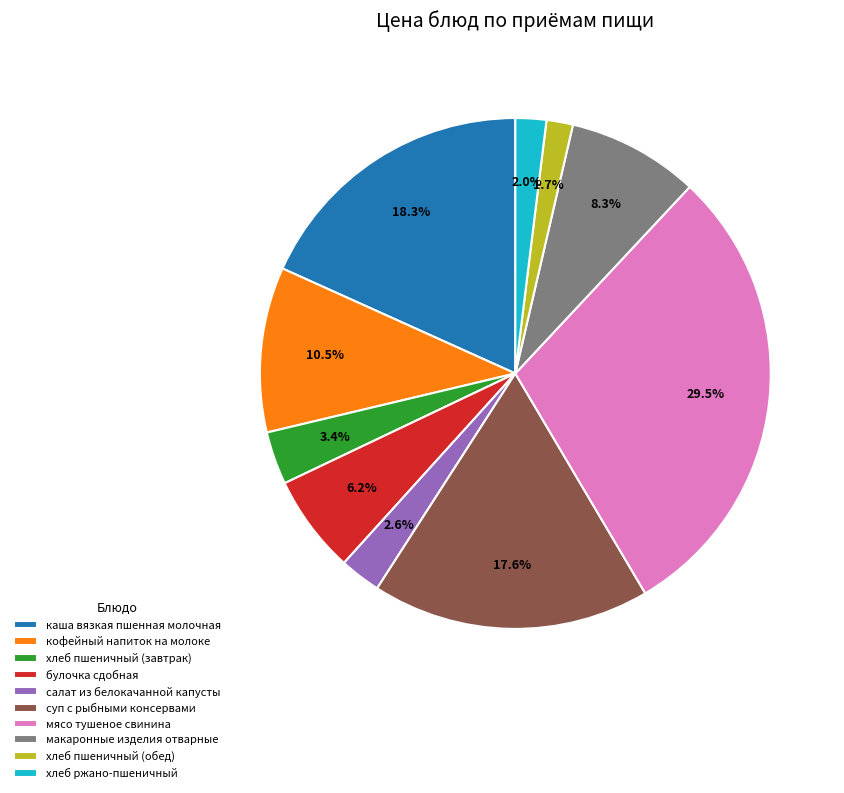

Does any single category account for the majority?

No